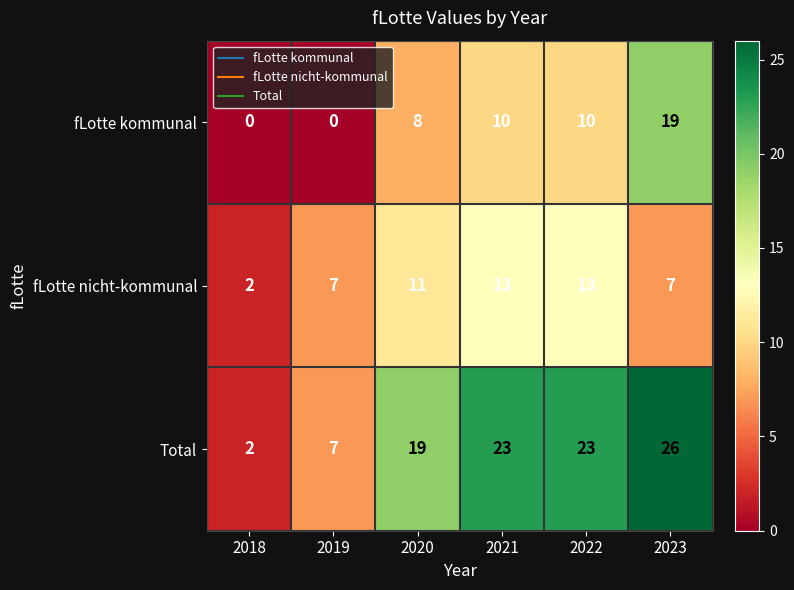

Which series has the largest total across all categories?

Total